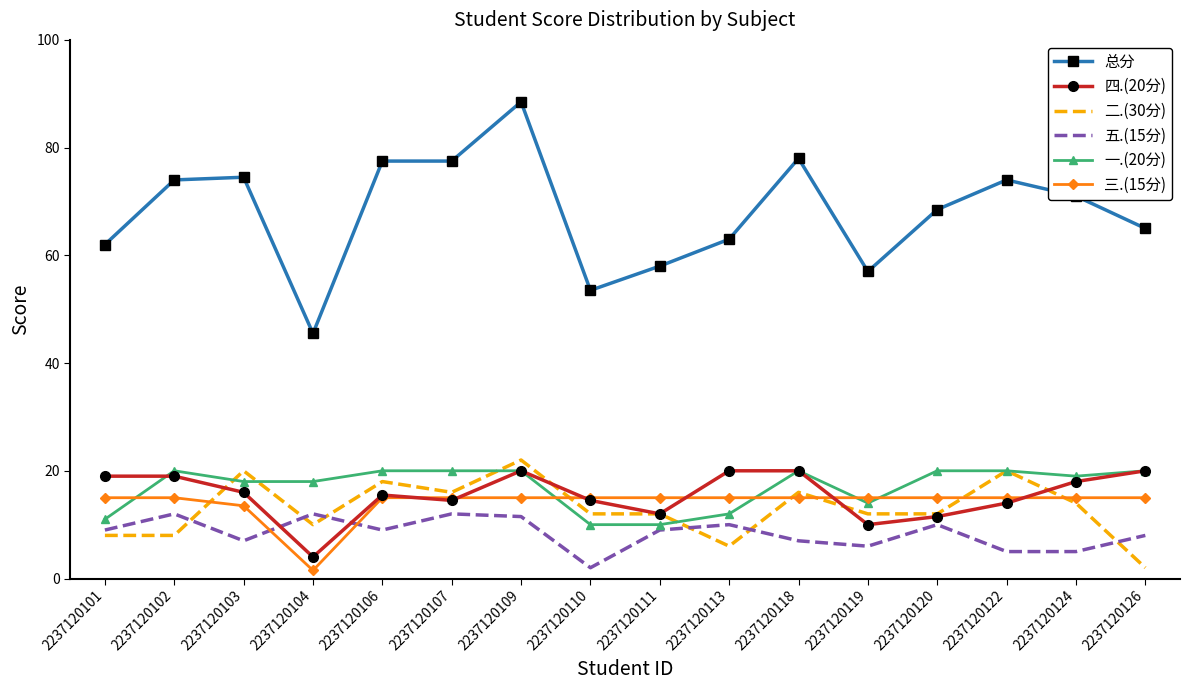

True or false: 总分 has a value of 74.0 at 2237120102.

True